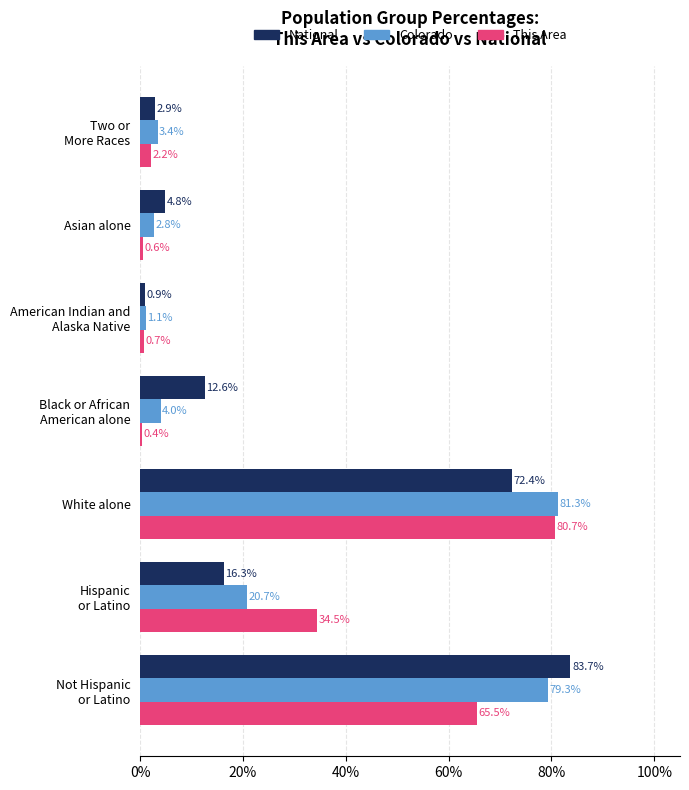

What is the approximate value of National at Asian alone?

4.8